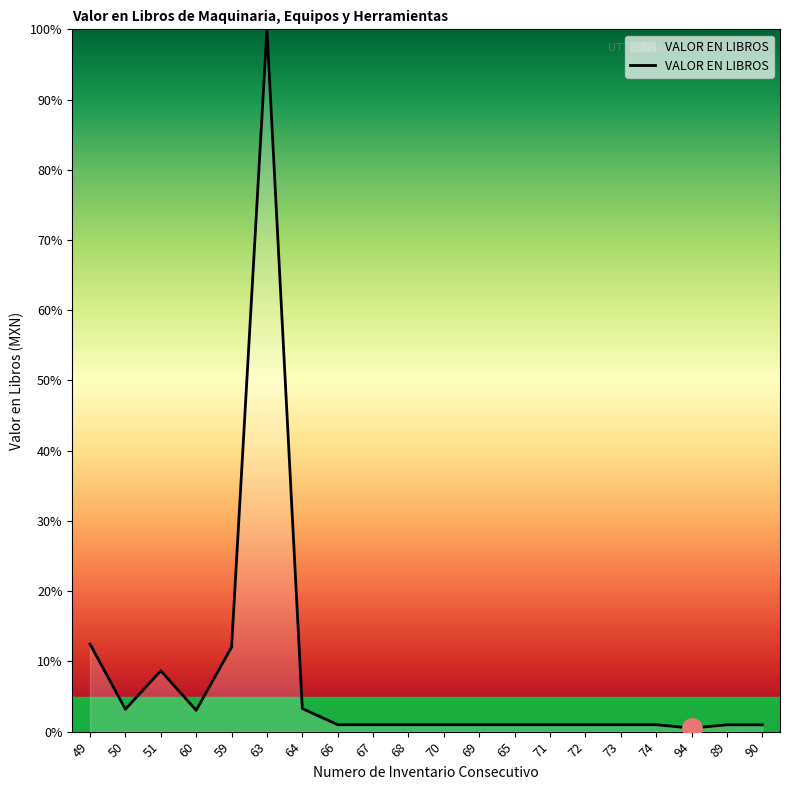

The value at 59 is 4.9. True or false?

False